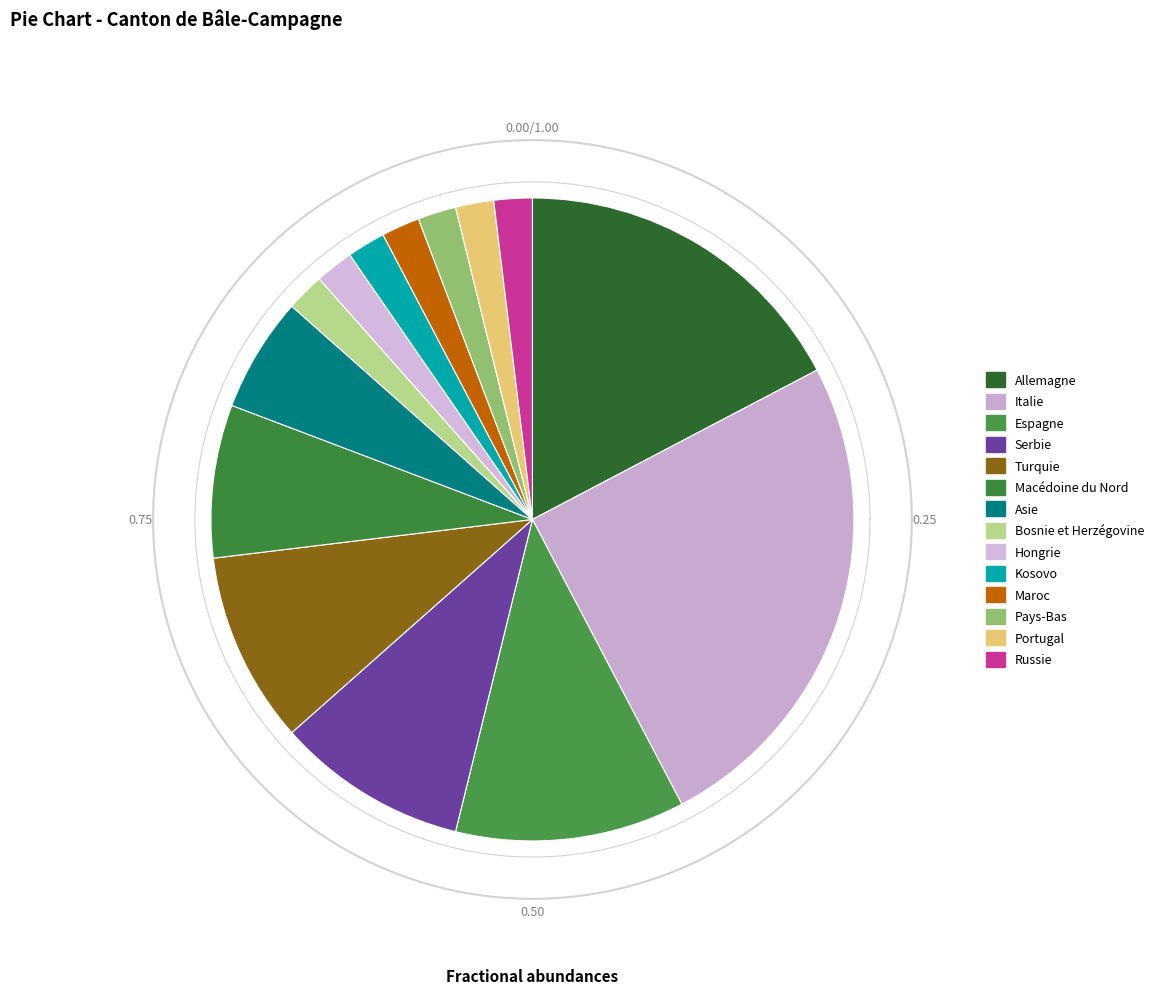

To the nearest percent, what percentage of the pie is Kosovo?

2%